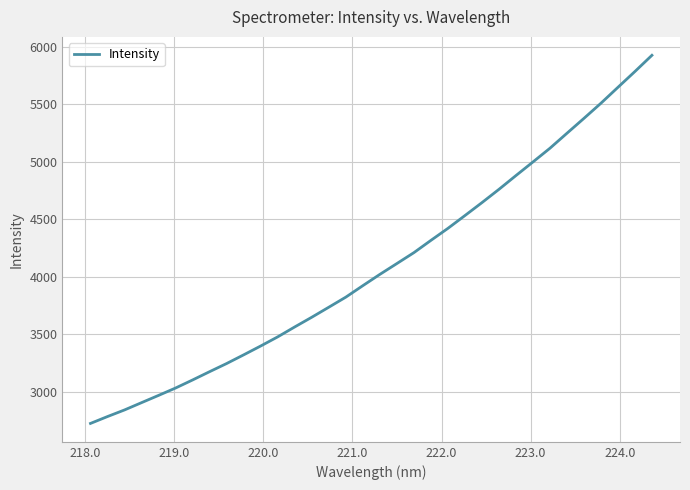

What is the minimum value shown in the chart?

2725.4